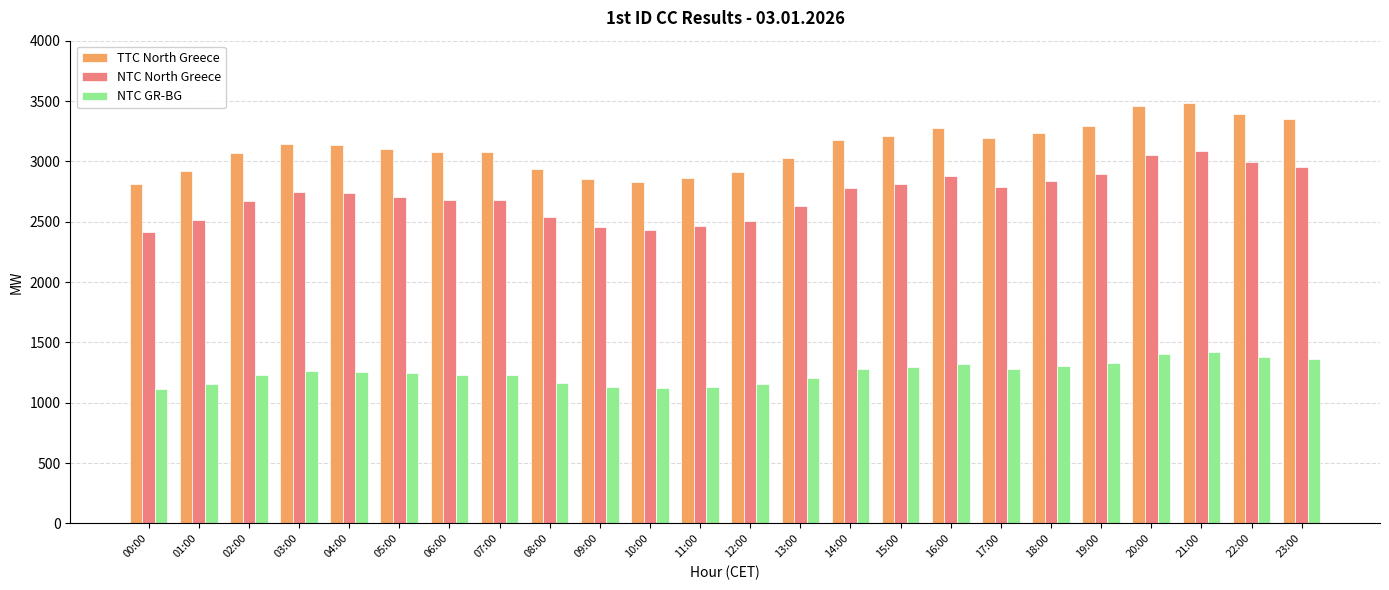

Which series has the largest total across all categories?

TTC North Greece